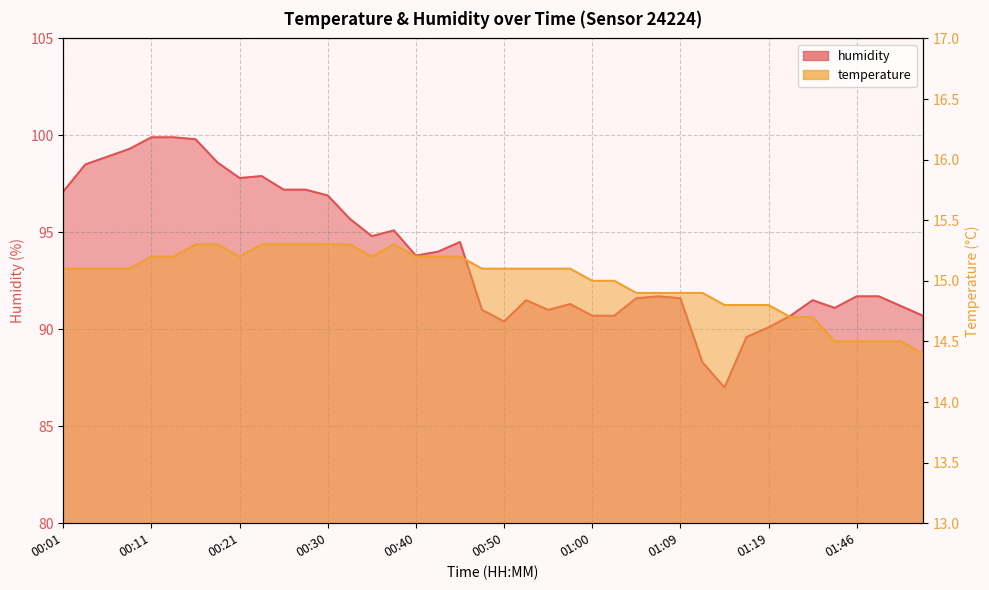

How many lines are shown in the chart?

2